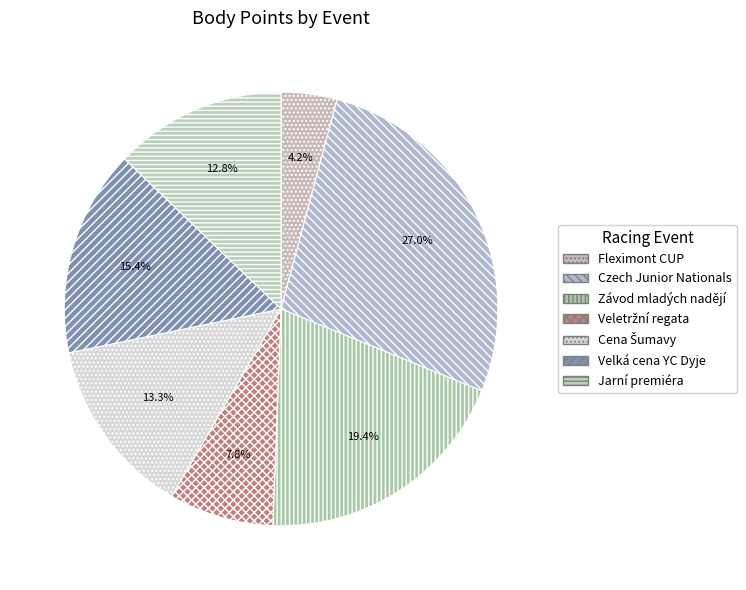

Which slice is the smallest?

Fleximont CUP